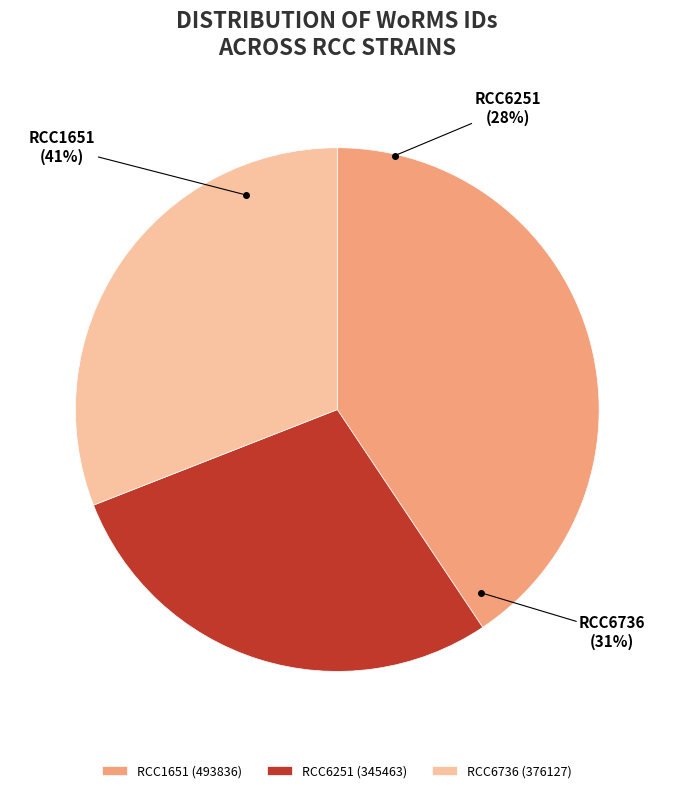

Rank the categories by value from highest to lowest.

RCC1651, RCC6736, RCC6251